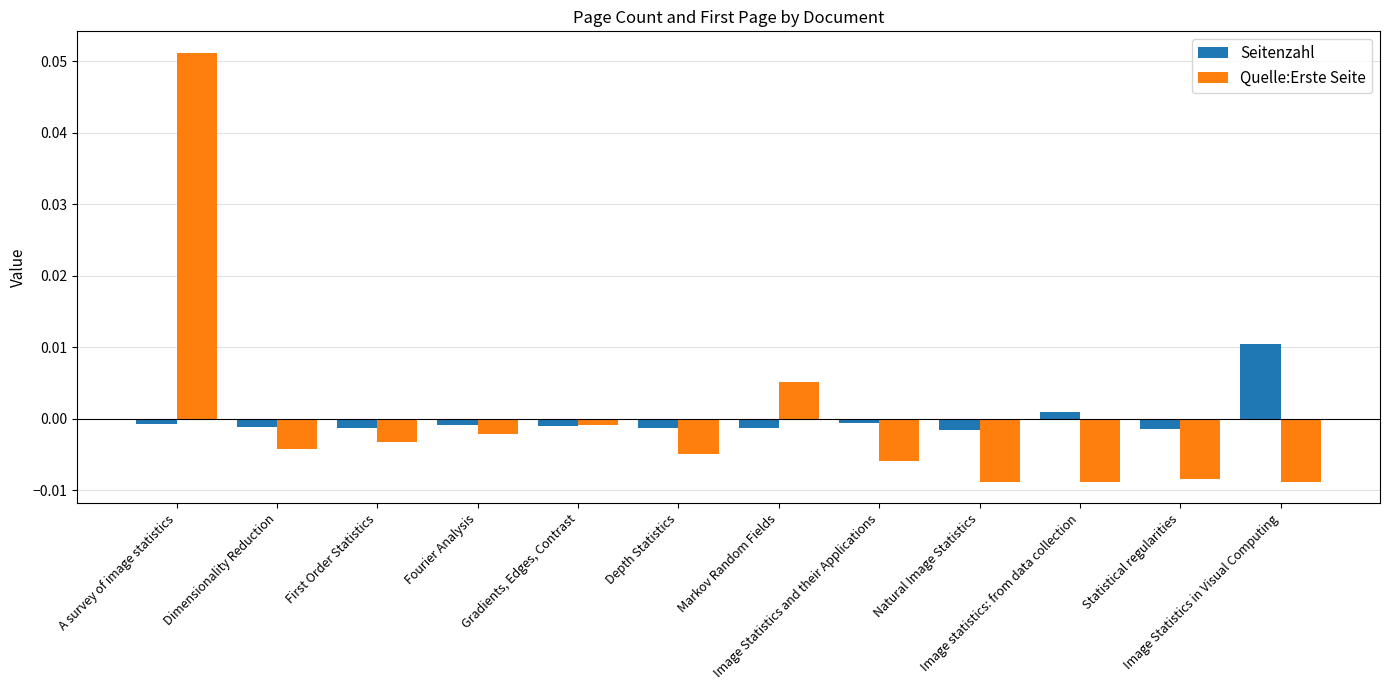

List the series in order of their peak value, lowest first.

Seitenzahl, Quelle:Erste Seite